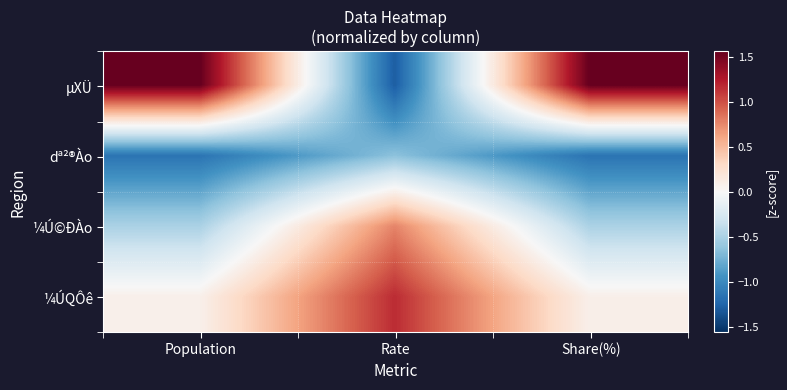

Reading left to right, list all the values displayed in this chart.

µXÜ: Population=1.6	Rate=-1.3	Share(%)=1.6
dª²®Ào: Population=-1.1	Rate=-0.6	Share(%)=-1.1
¼Ú©ÐÀo: Population=-0.5	Rate=0.8	Share(%)=-0.5
¼ÚQÔê: Population=0.1	Rate=1.2	Share(%)=0.1